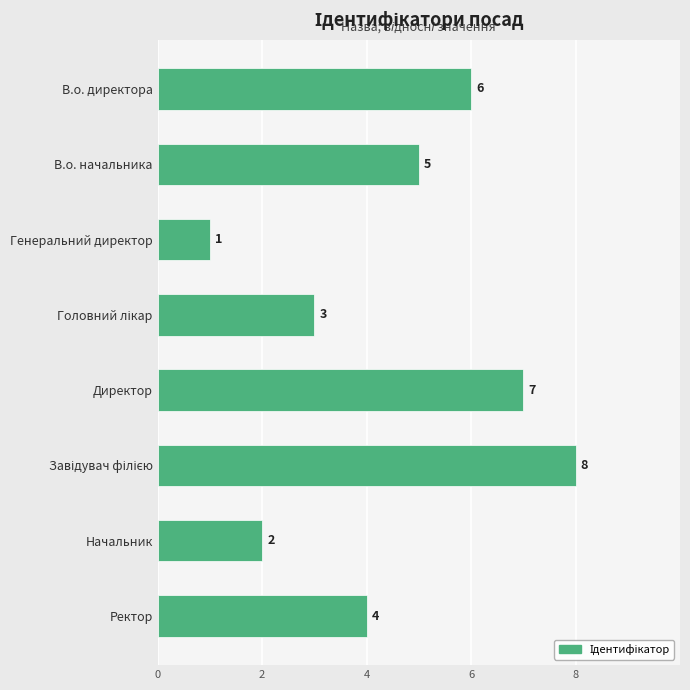

The value at Директор is 7. True or false?

True